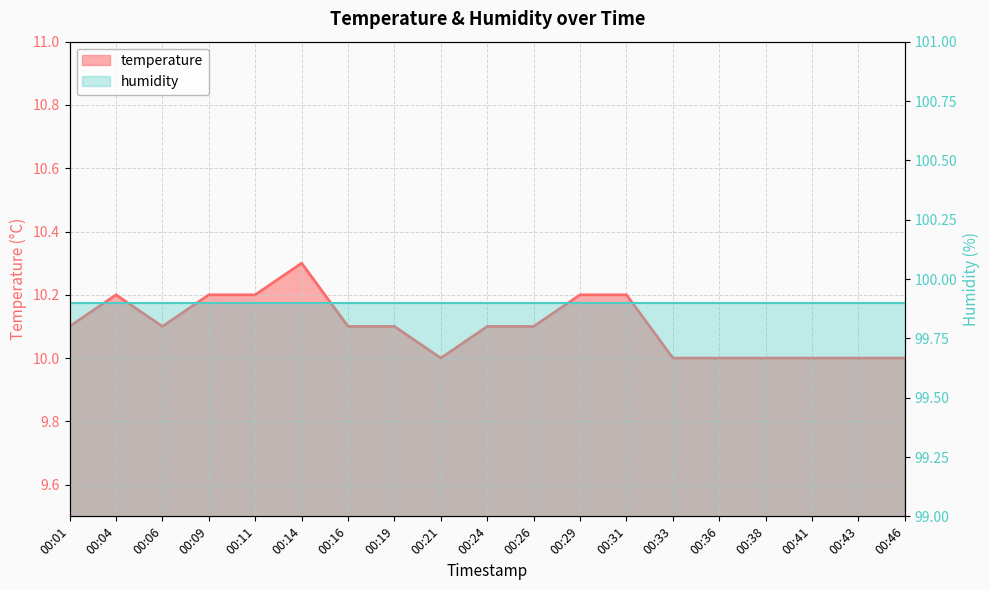

What is the value of the 6th point from the left?

10.3